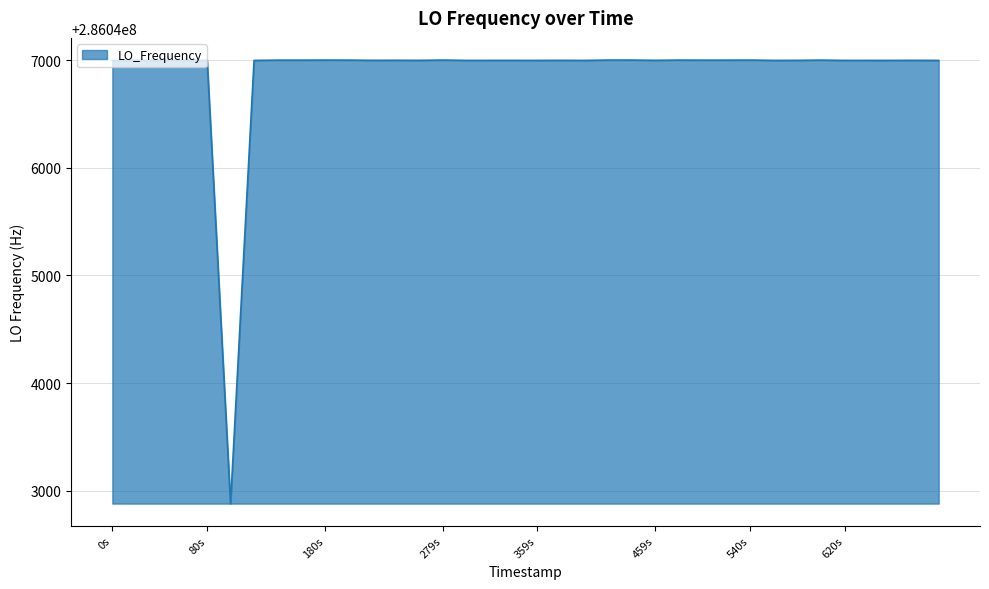

True or false: there are more than 2 points higher than both neighbors.

True